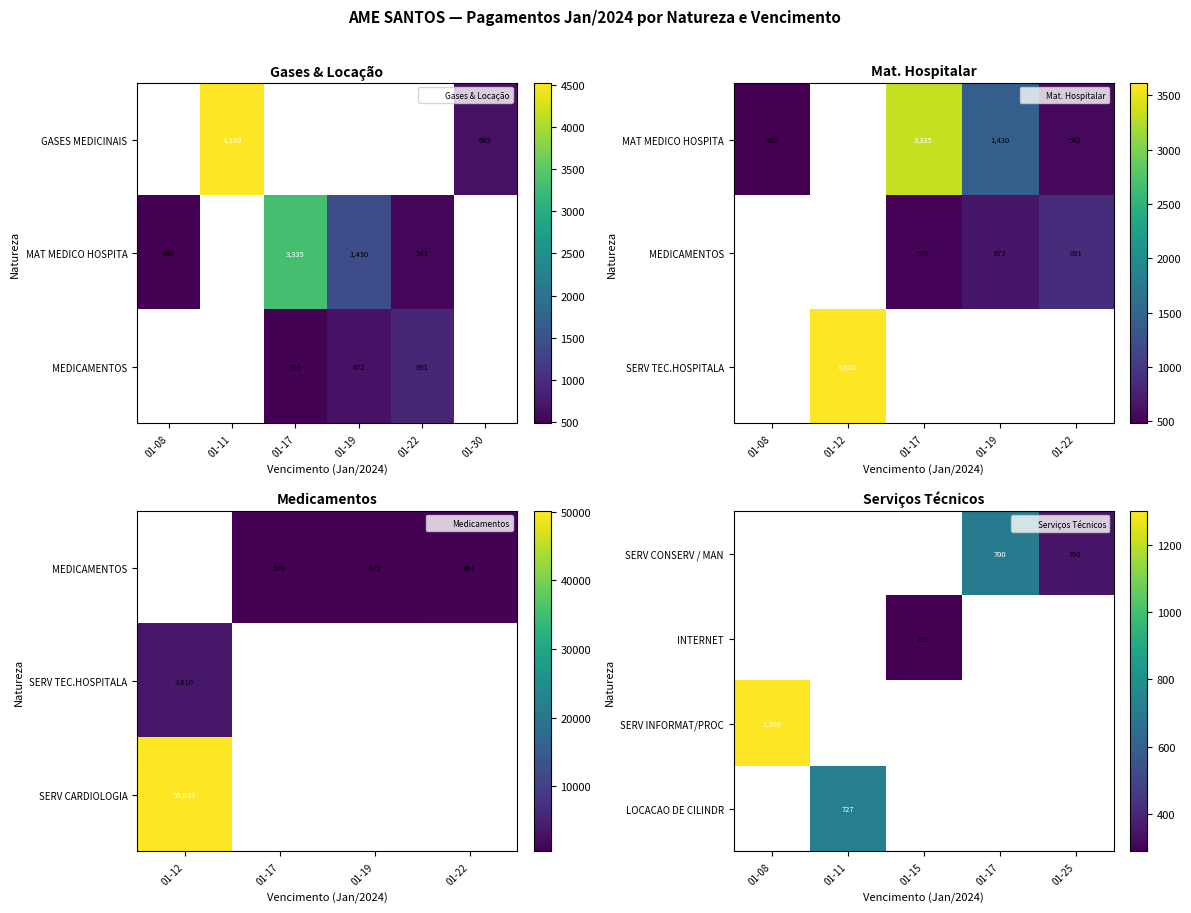

Between 01-17 and 01-15, which is larger?

01-15